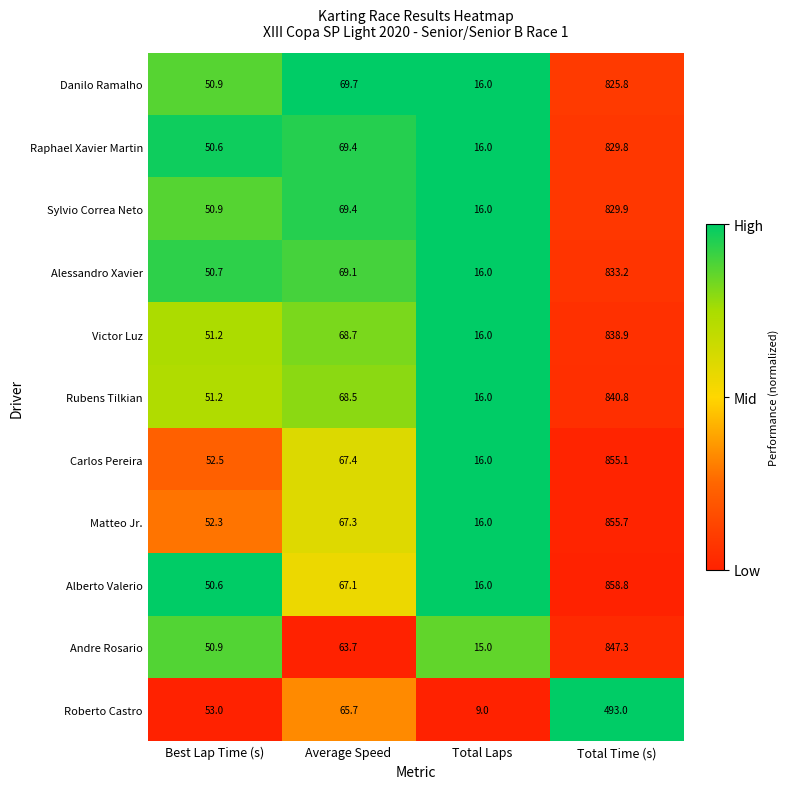

What is the maximum value shown in the chart?

858.8